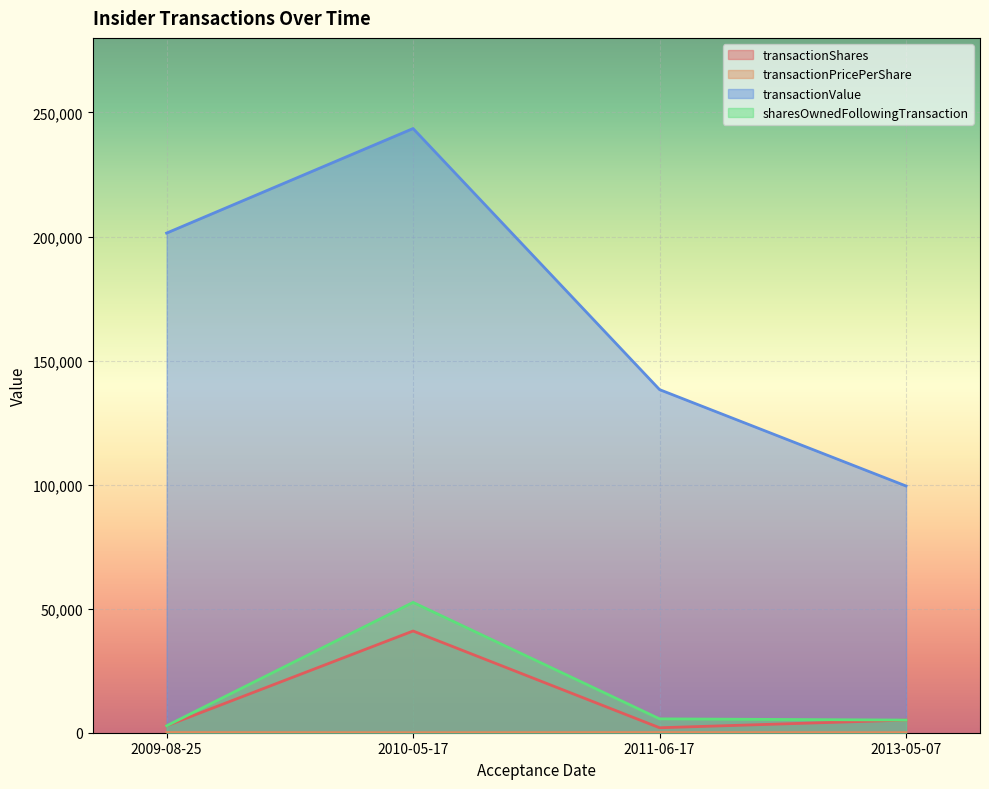

True or false: sharesOwnedFollowingTransaction and transactionShares intersect in this chart.

False